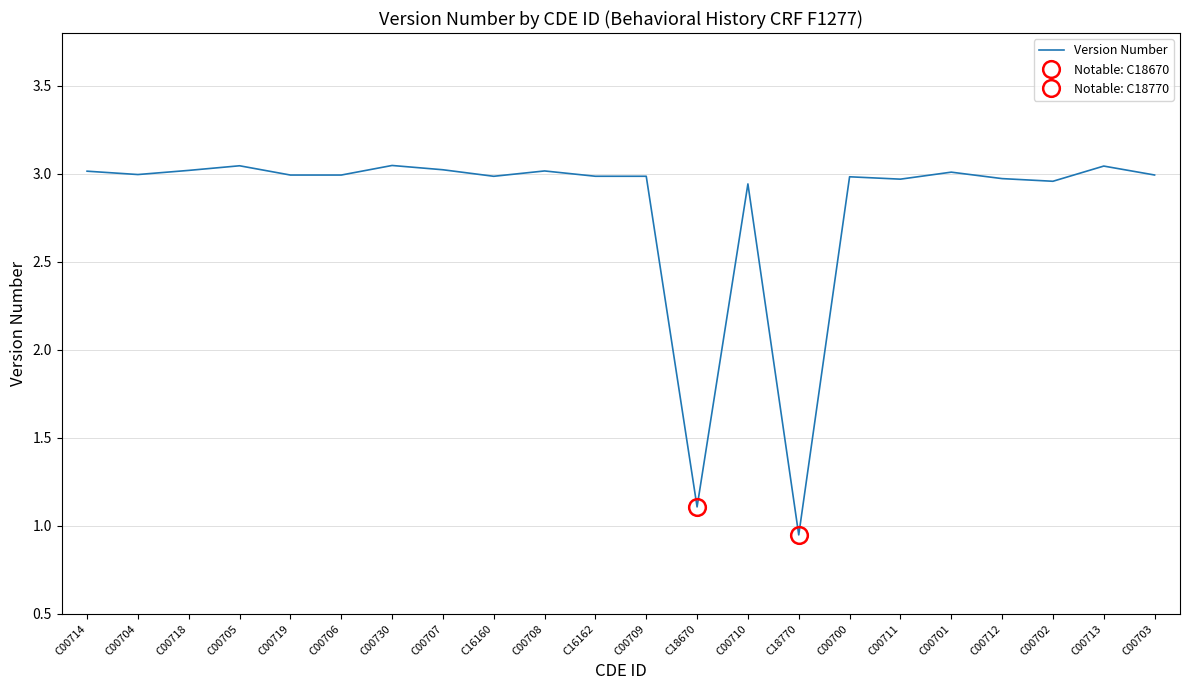

What is the sum of all values?

62.0